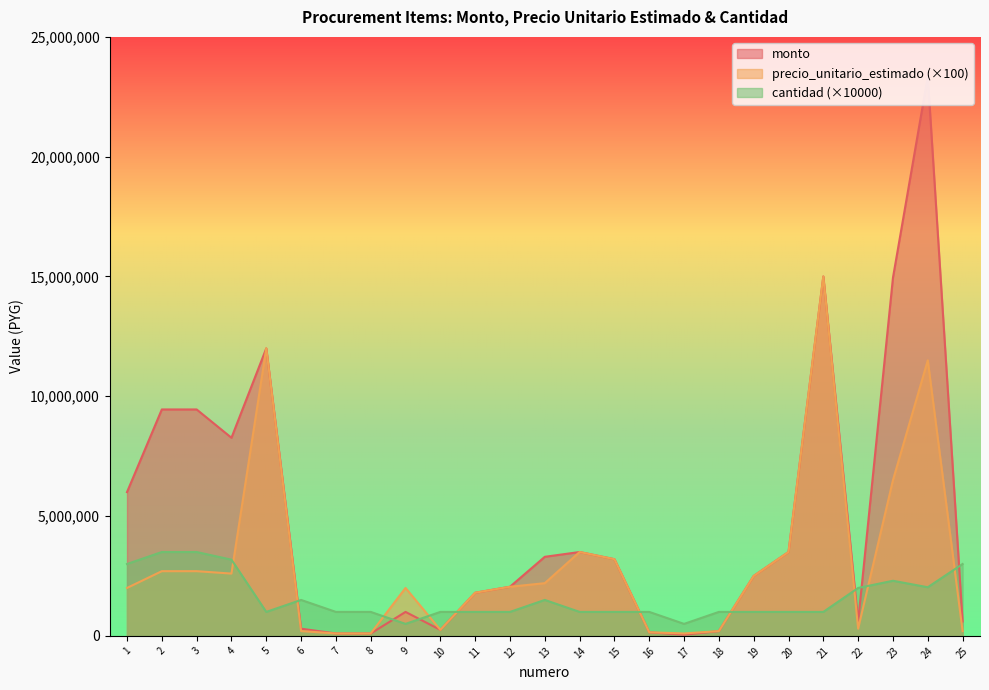

Where is monto nearest to the value 11697500?

5